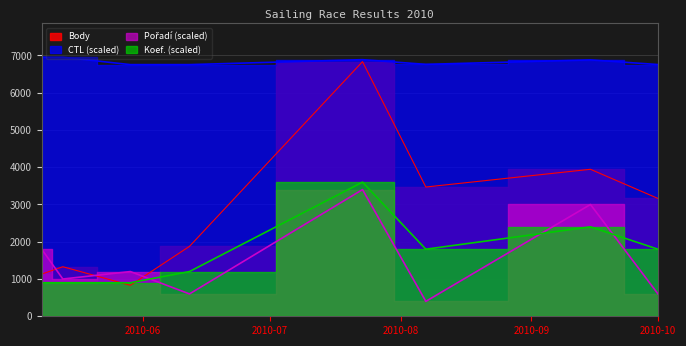

What is the total value across all series at 2010-06-12?

10429.9